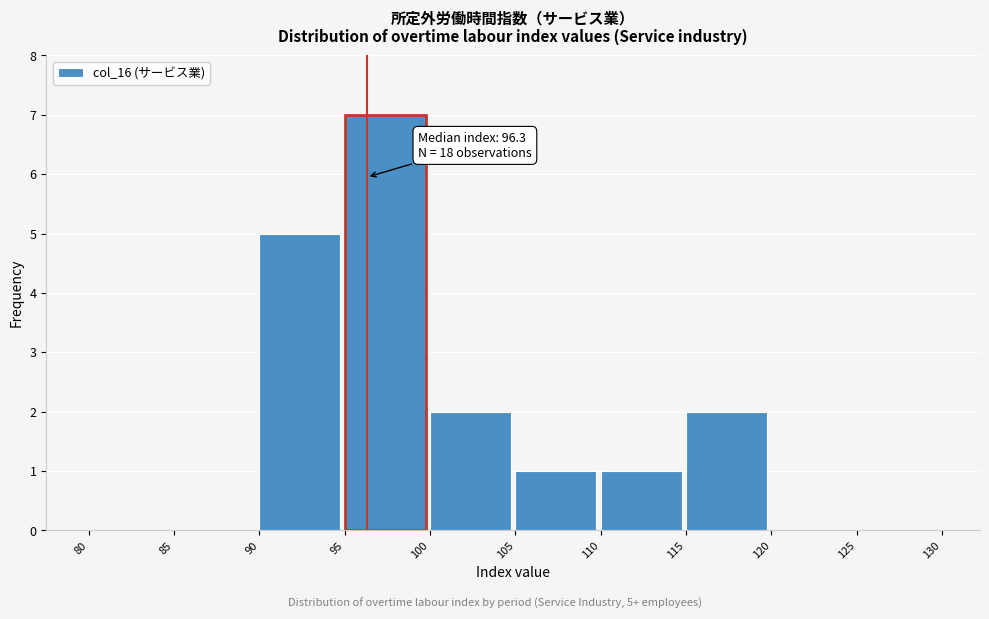

Over which range of the x-axis is the bar tallest?

95 to 100